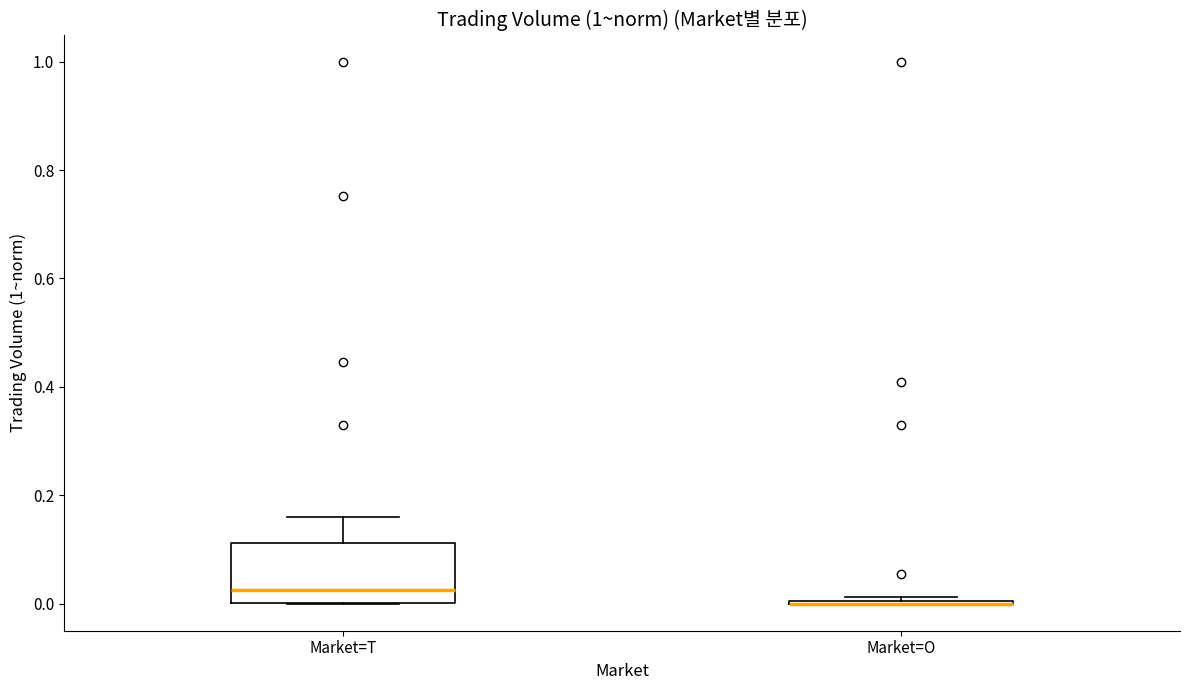

Reading left to right, transcribe this box plot: for each box, give where its median line is, the range the box spans, and where its two whiskers end, as read against the y-axis. The values are not printed on the chart, so give them approximately, as read against the axis.

Market=T: median 0.02, box 0.00 to 0.12, whiskers 0.00 to 0.16
Market=O: box collapsed to a line at 0.00, whiskers 0.00 to 0.02